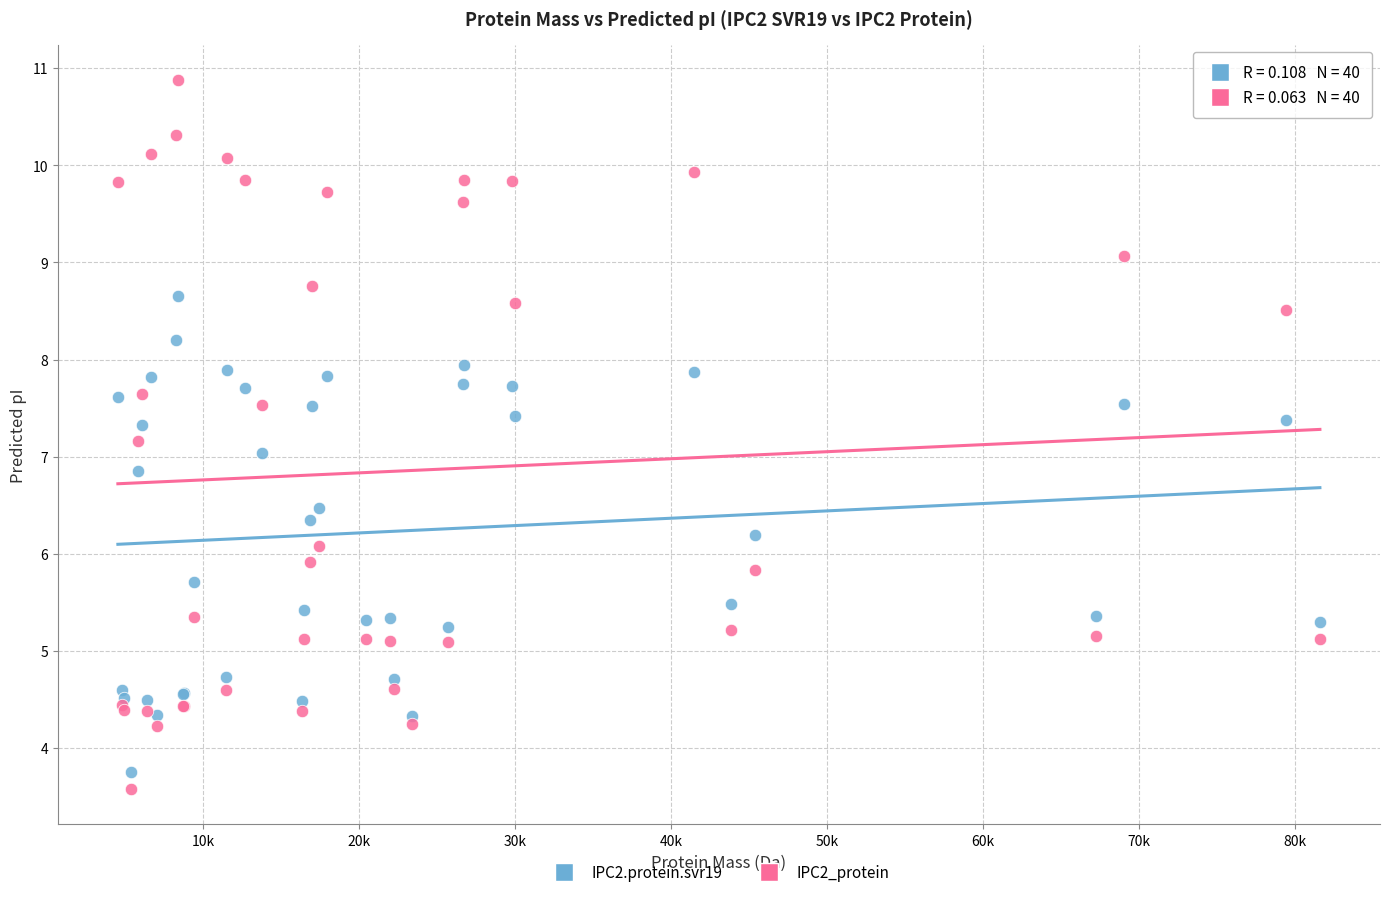

Which series contains the highest Y value?

IPC2_protein